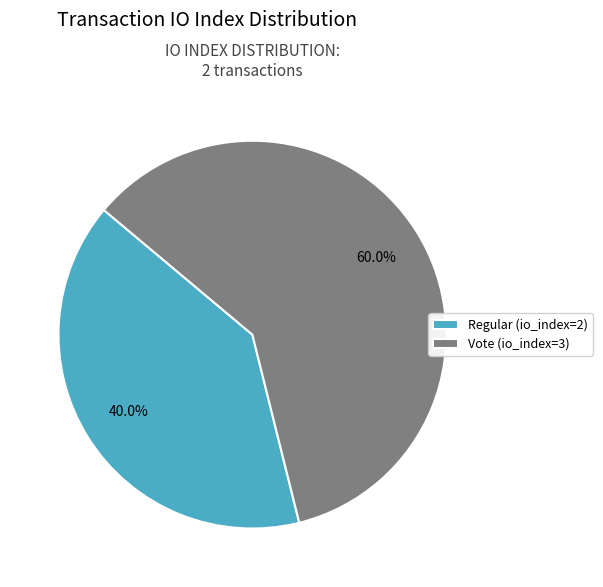

Between Vote (io_index=3) and Regular (io_index=2), which is larger?

Vote (io_index=3)